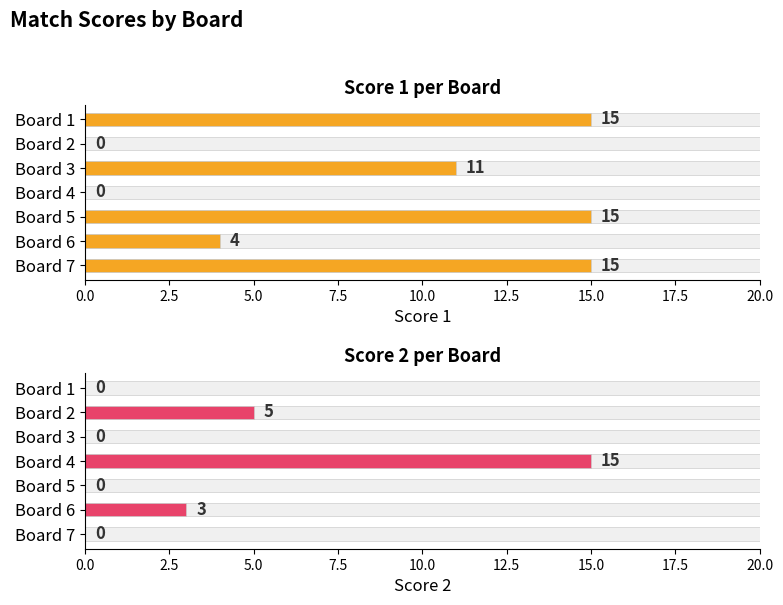

Reading left to right, transcribe all the data shown in this chart.

Score 1: 15	0	11	0	15	4	15
Score 2: 0	5	0	15	0	3	0